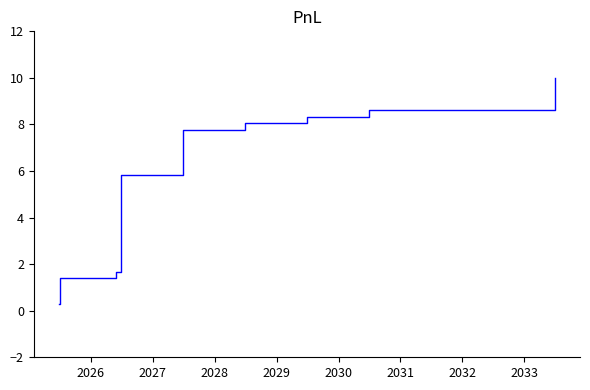

What is the difference between the maximum and minimum values?

9.7